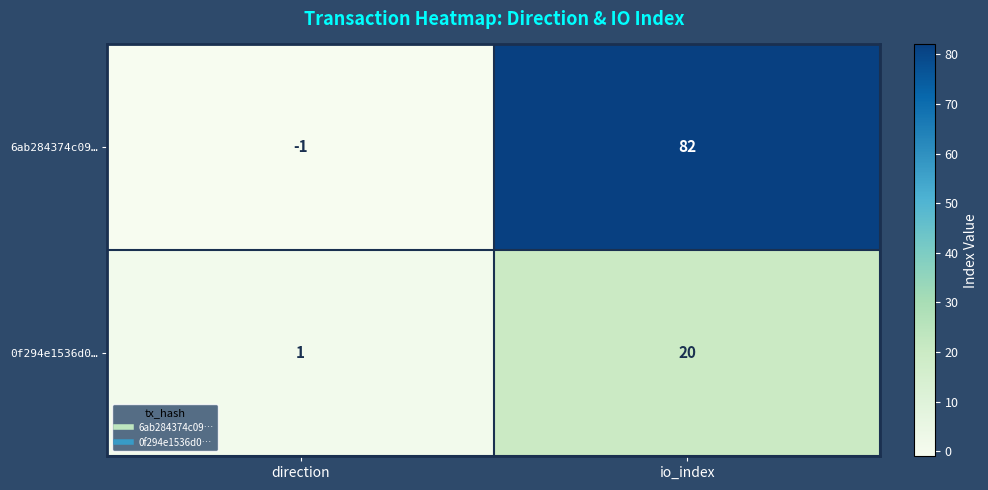

Is it true that 6ab284374c09… equals -1 at direction?

True